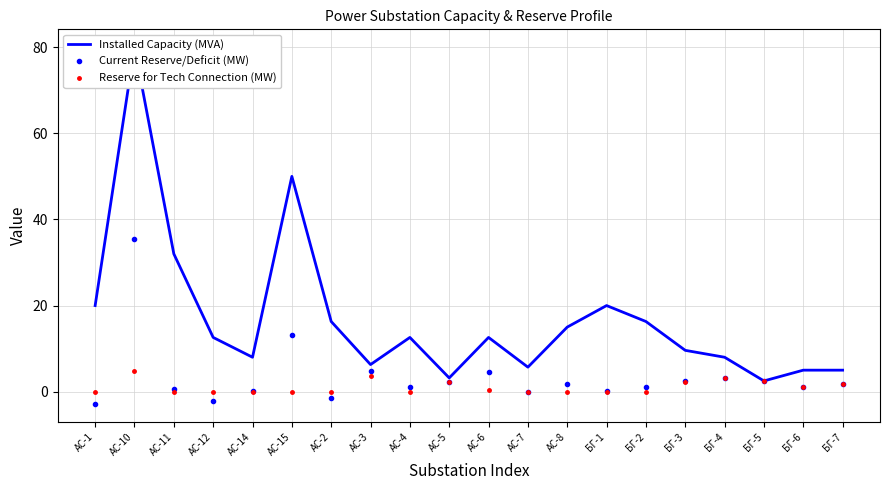

Where is the first local minimum for Reserve for Tech Connection (MW)?

АС-4